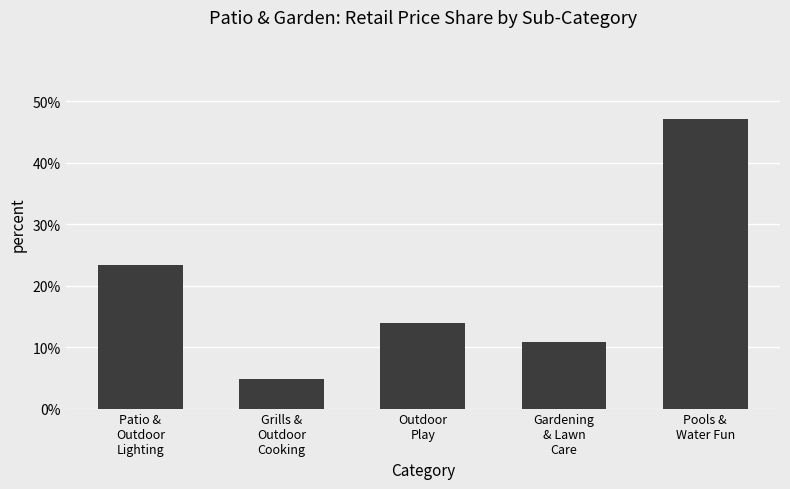

Rank the categories by value from lowest to highest.

Grills &
Outdoor
Cooking, Gardening
& Lawn
Care, Outdoor
Play, Patio &
Outdoor
Lighting, Pools &
Water Fun